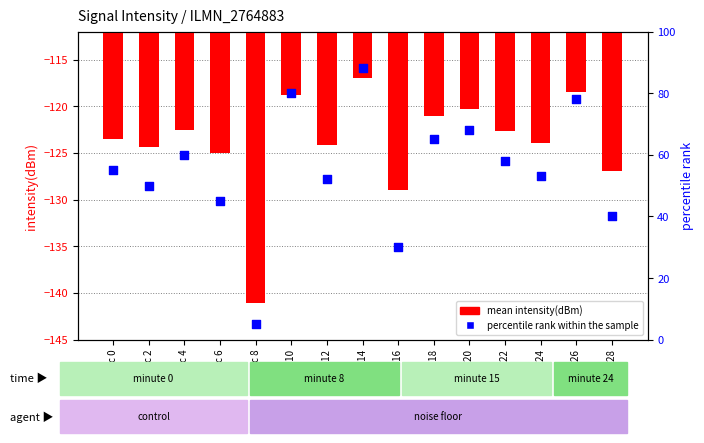

At how many categories does at least one series exceed -80?

15